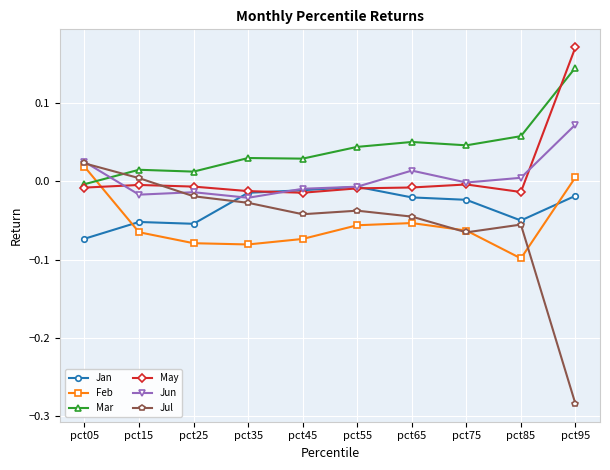

True or false: May and Jun cross at least once.

True